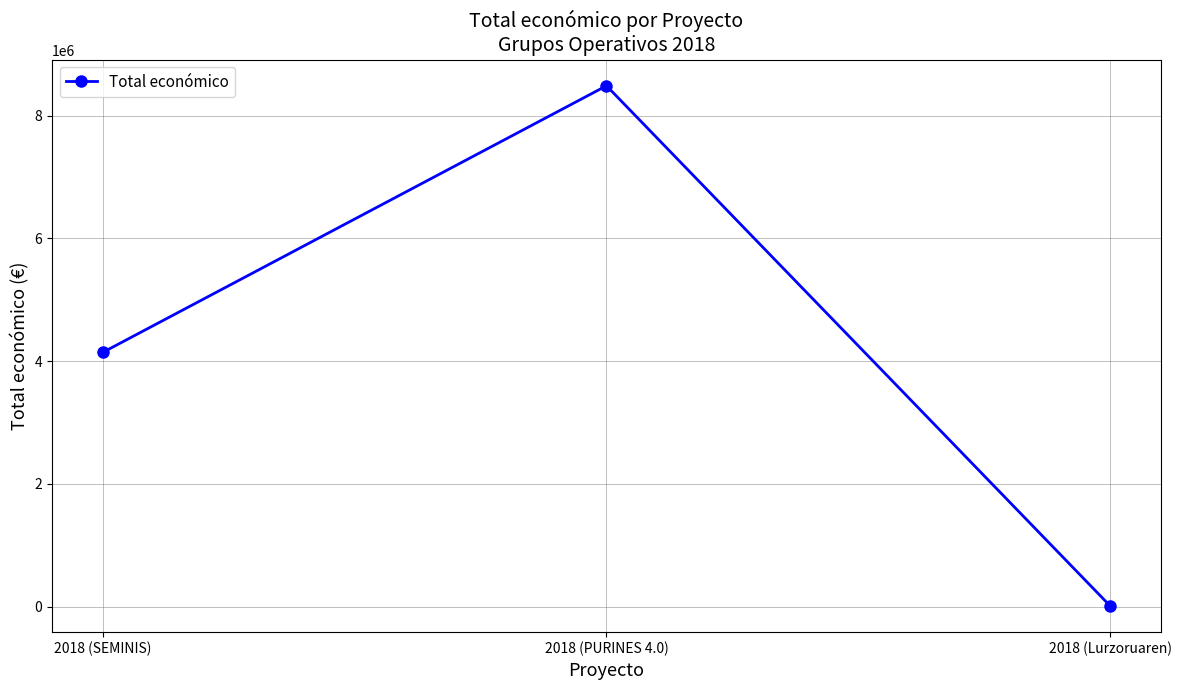

Does the chart display data point markers on the line(s)?

Yes